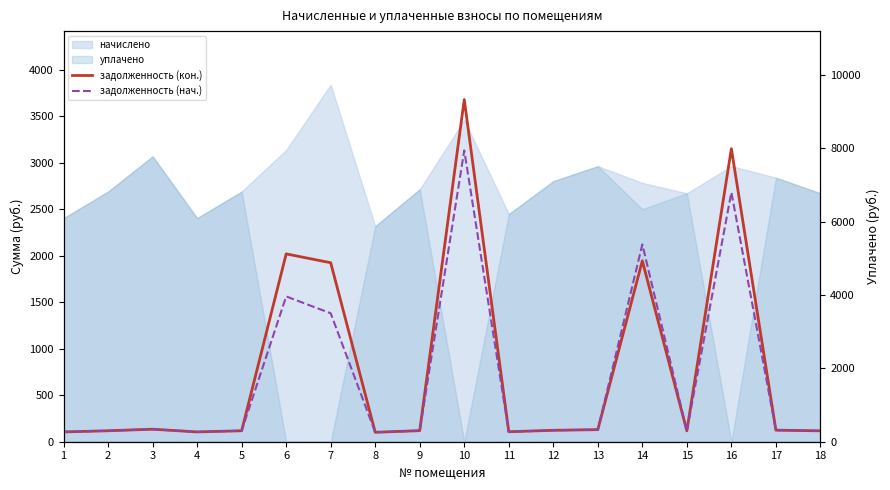

What is the difference between the maximum and minimum values in the задолженность (кон.) series?

9066.9